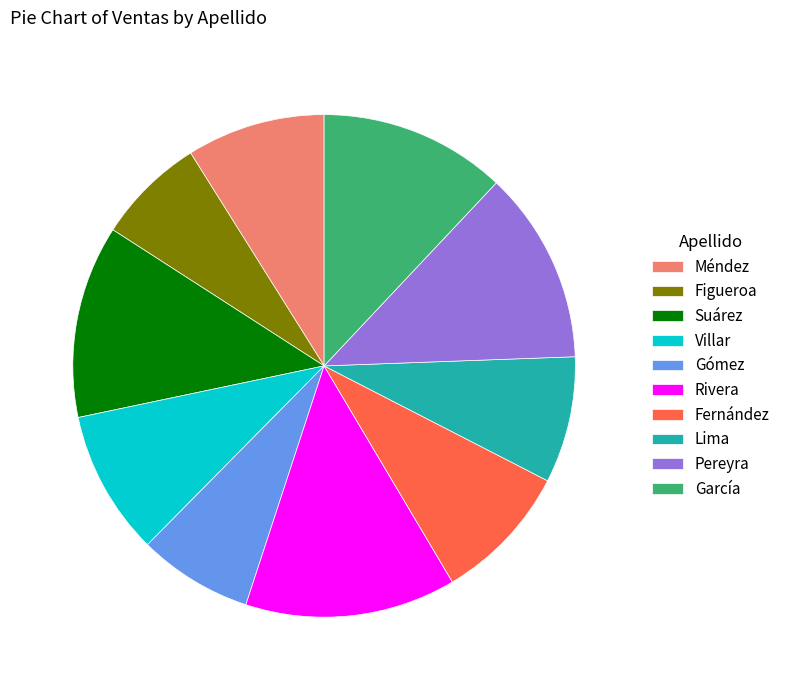

Which slice is the largest?

Rivera